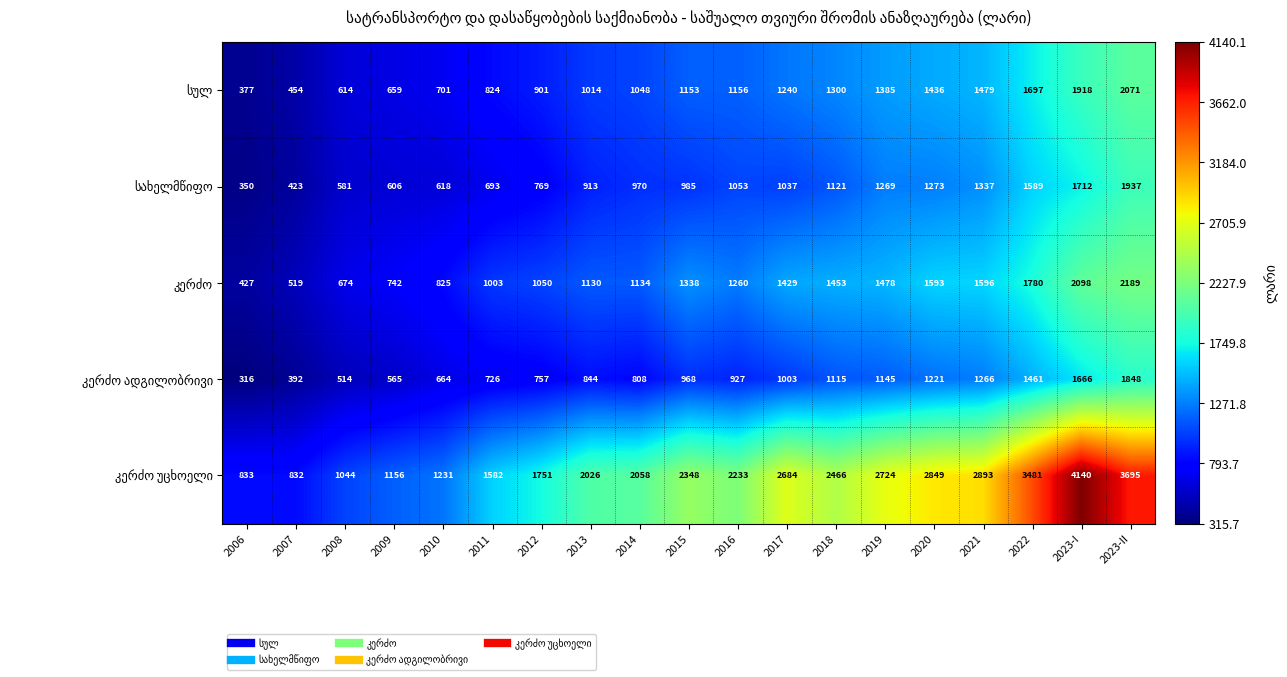

What is the spread (max minus min) of values at 2008?

530